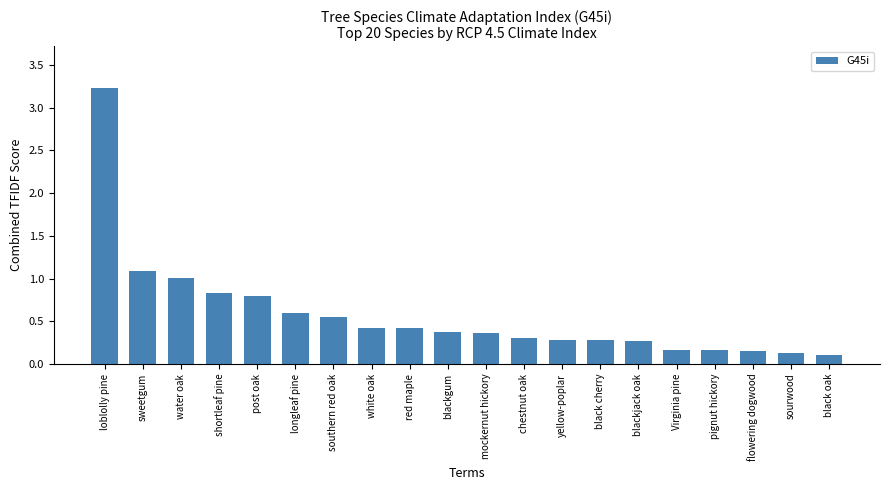

True or false: the data shows 0.2 at Virginia pine.

True